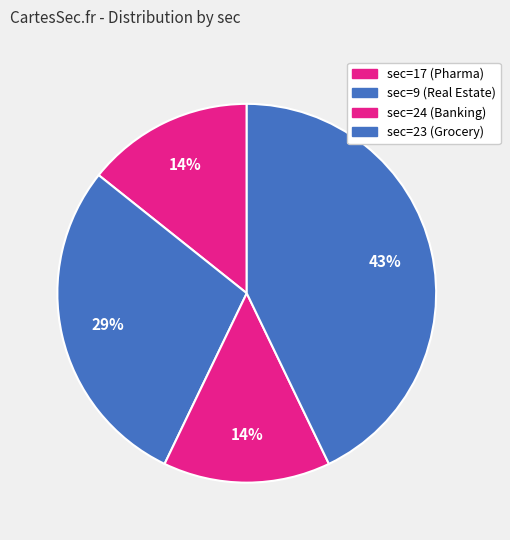

Is it true that sec=17 is 14% of the pie?

True